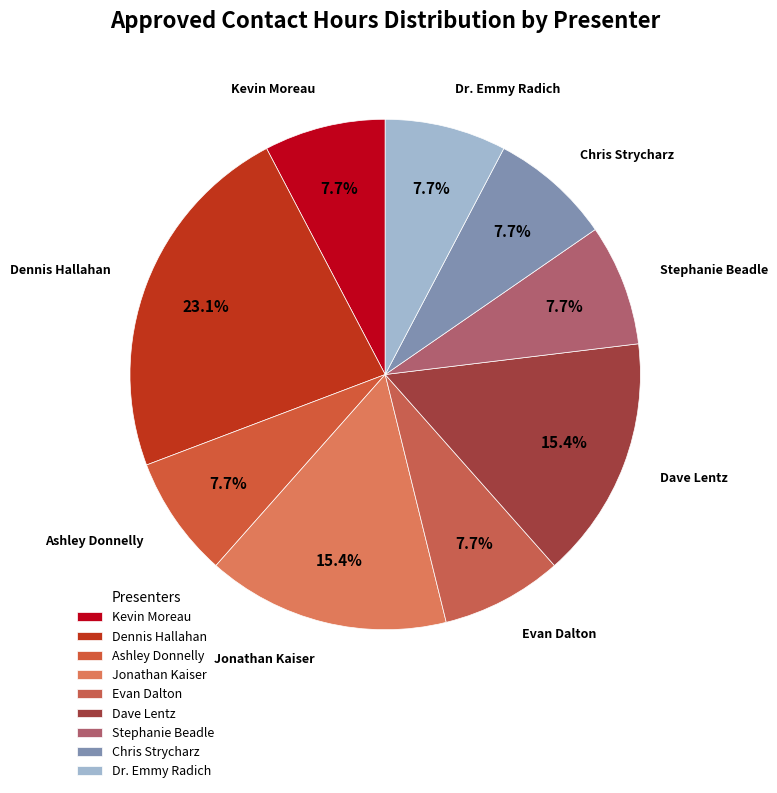

Which category has the smallest portion of the pie?

Kevin Moreau